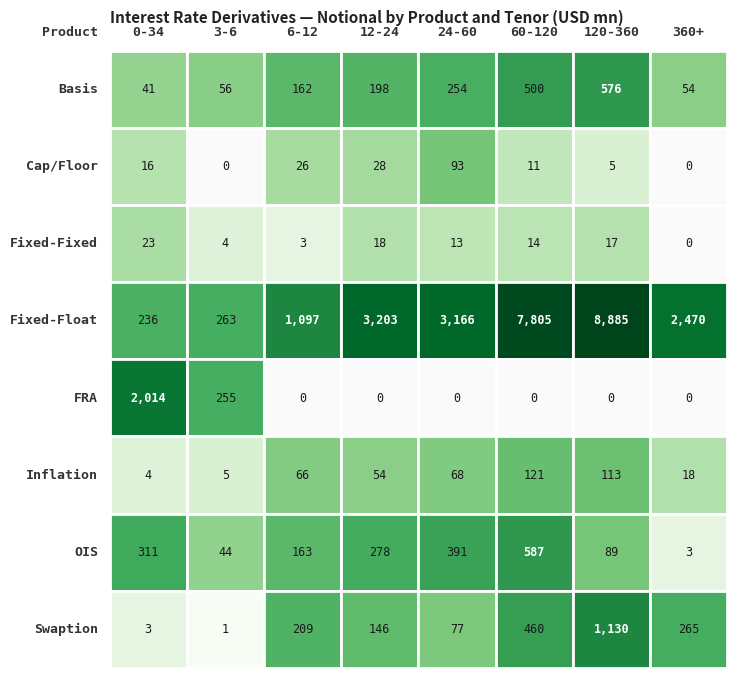

List the series in order of their peak value, highest first.

Fixed-Float, FRA, Swaption, OIS, Basis, Inflation, Cap/Floor, Fixed-Fixed